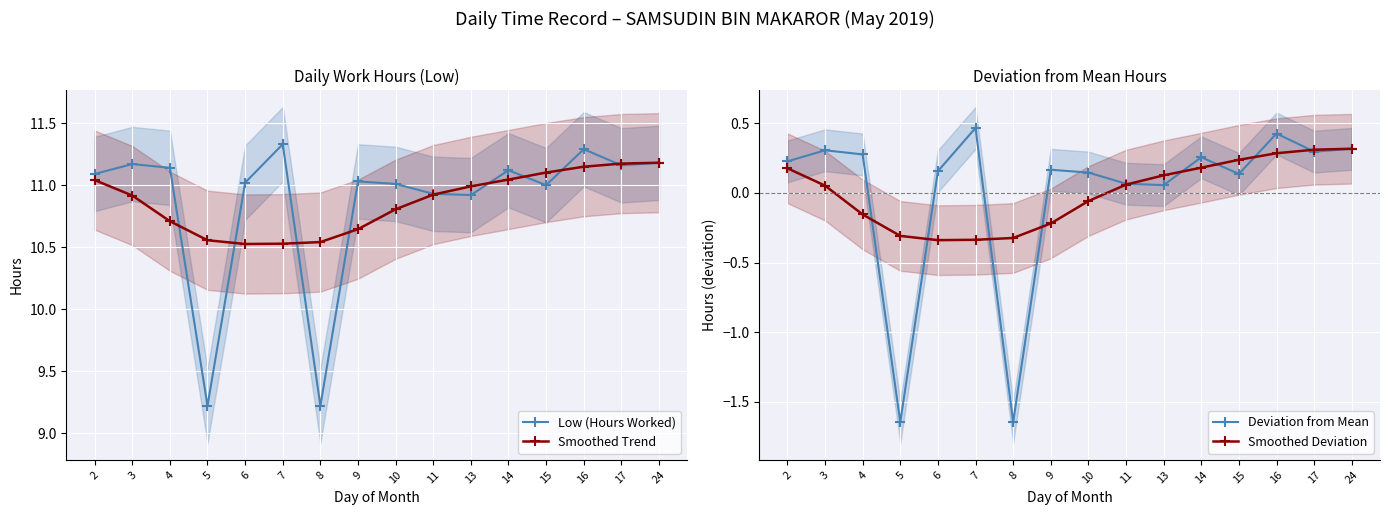

Rank the series by their maximum value, from highest to lowest.

Low (Hours Worked), Smoothed Trend, Deviation from Mean, Smoothed Deviation